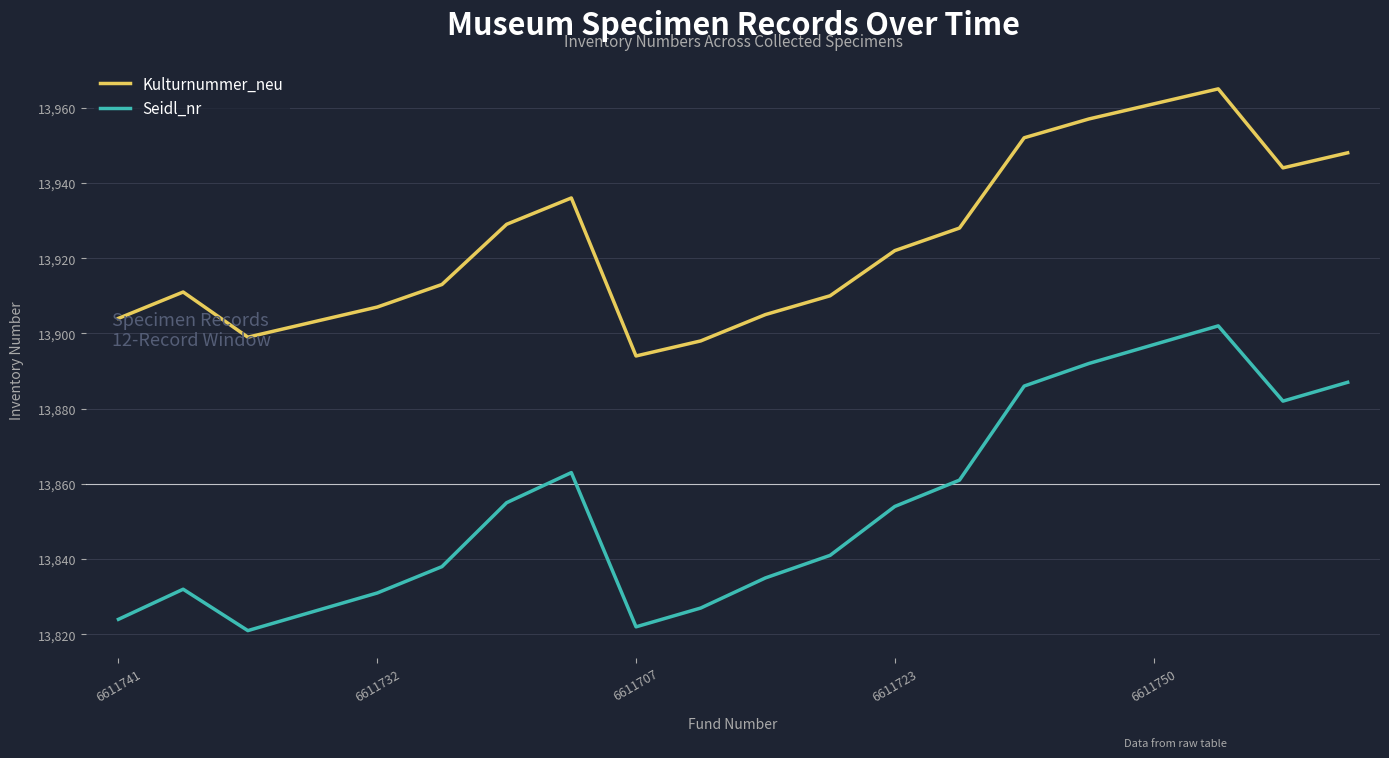

Which series has the largest range (max minus min)?

Seidl_nr